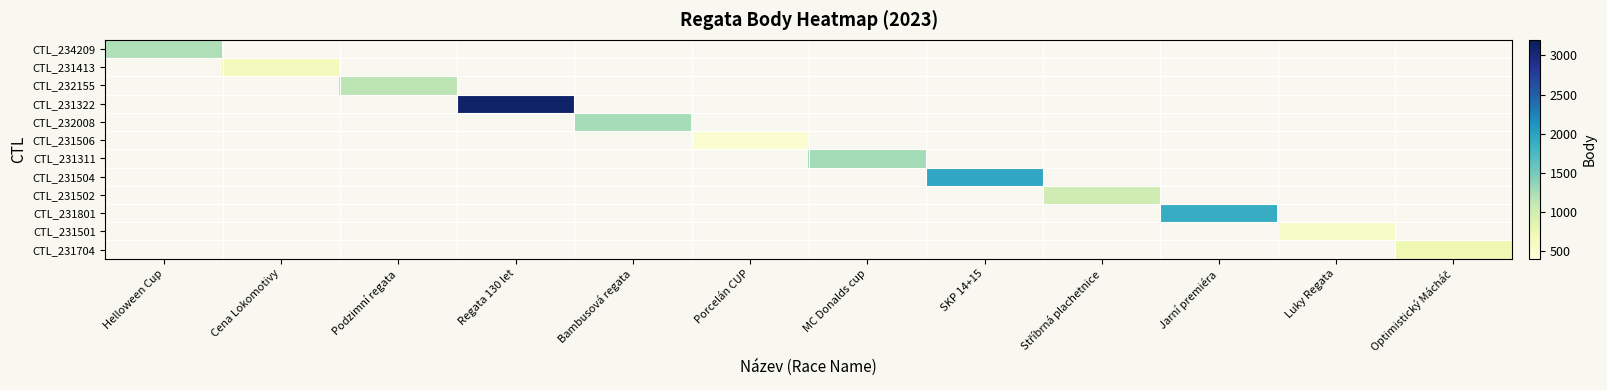

How many distinct data groups are displayed?

12